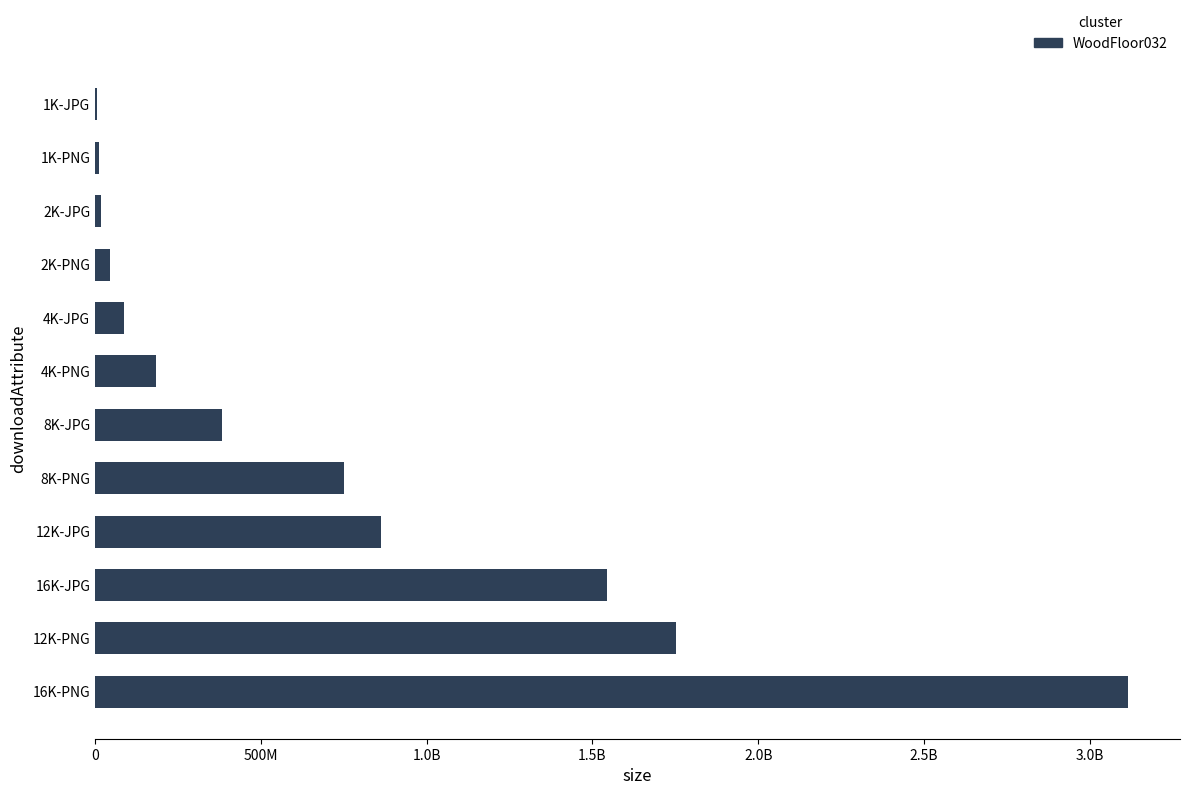

What is the minimum value shown in the chart?

5125320